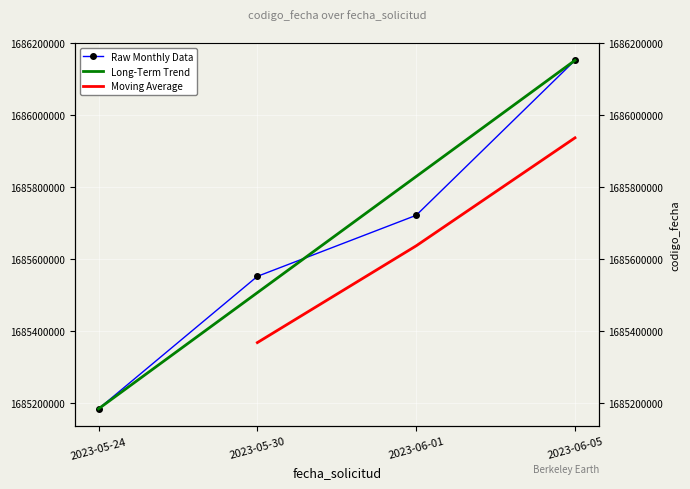

List the labels in order of value, smallest first.

2023-05-24, 2023-05-30, 2023-06-01, 2023-06-05